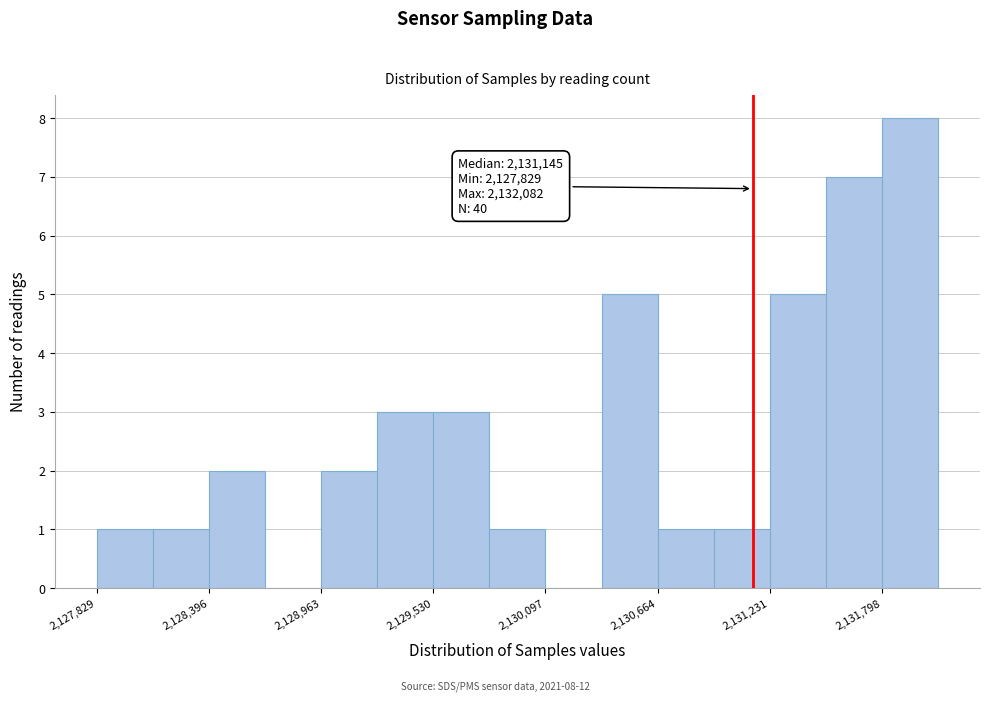

Around what value on the x-axis is the tallest bar? Give the approximate position of its centre, as read against the axis.

2131900